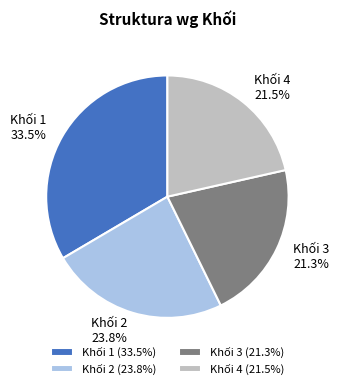

Combined, do Khối 1 and Khối 4 account for over 50%?

Yes